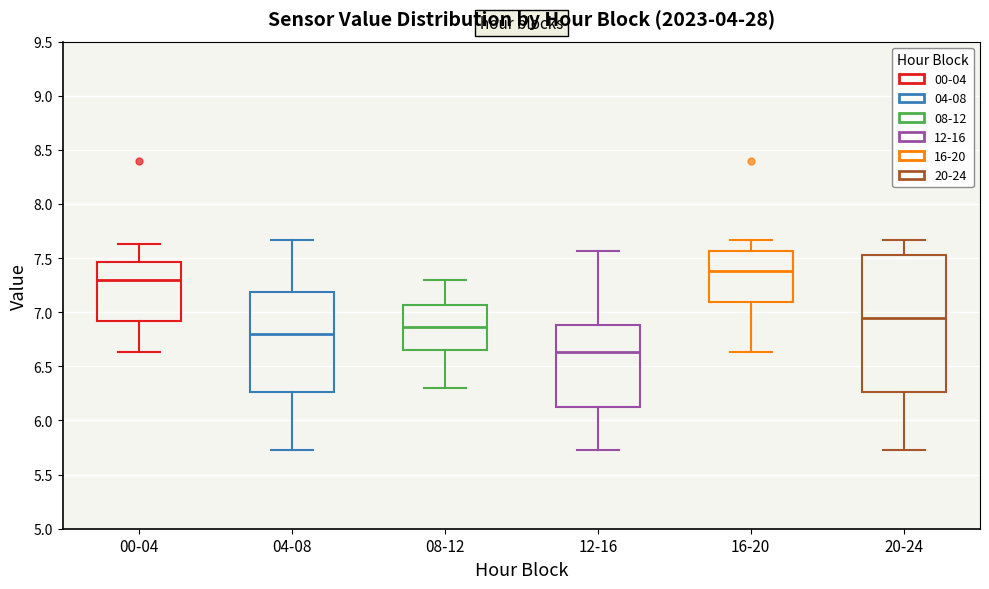

Where is the upper edge of the box for 04-08 on the y-axis? The values are not printed on the chart, so give them approximately, as read against the axis.

7.20